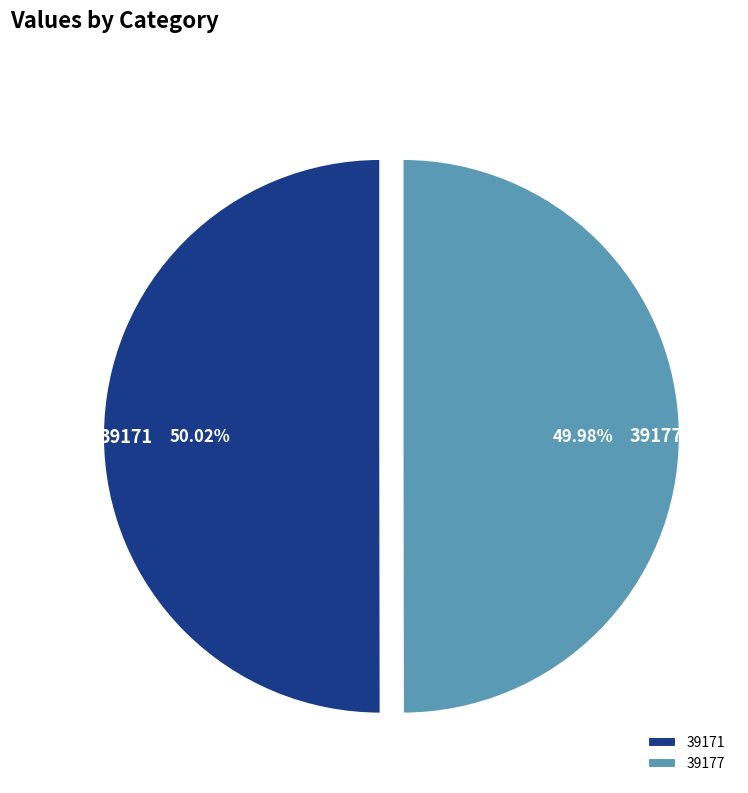

What portion of the pie excludes 39171?

50.0%